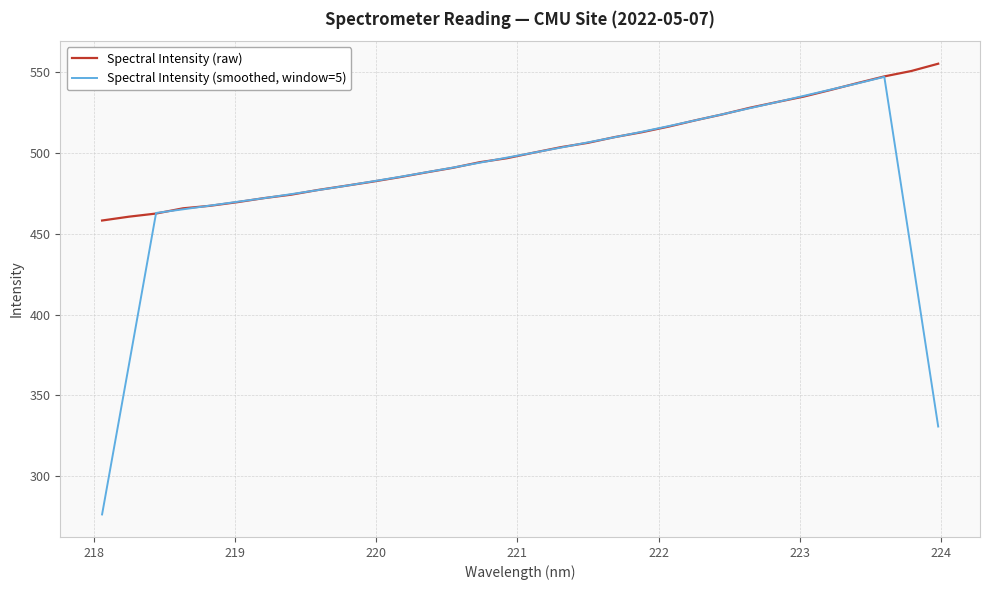

After their last crossing, which series has the higher values: Spectral Intensity (smoothed, window=5) or Spectral Intensity (raw)?

Spectral Intensity (raw)